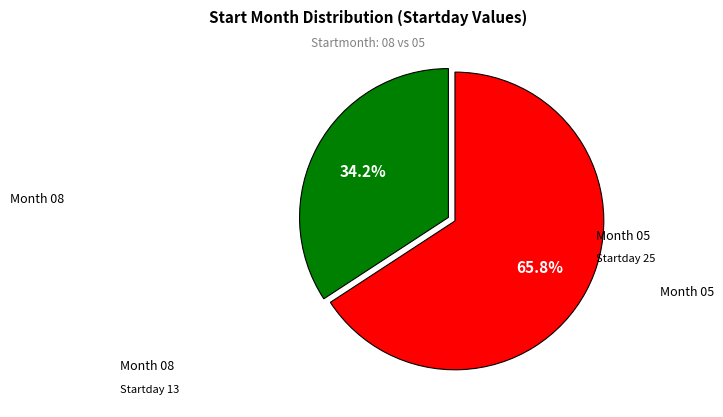

Does any single category account for the majority?

Yes